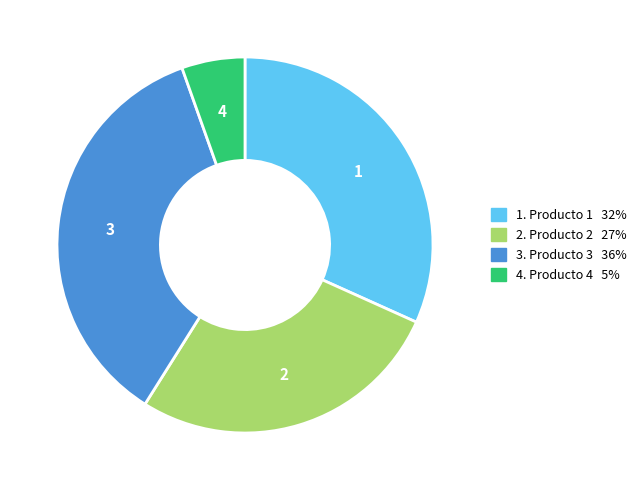

Does any single category account for the majority?

No